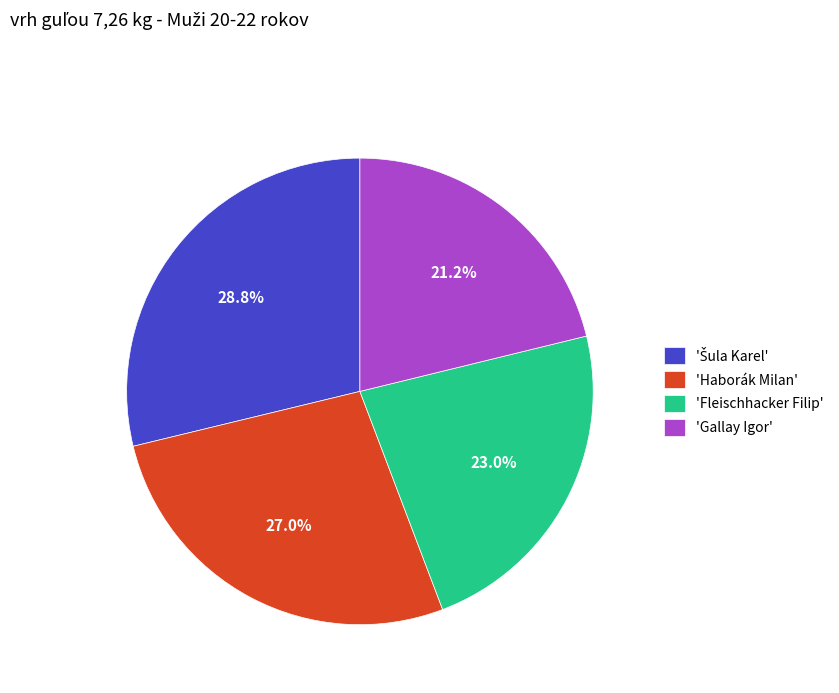

To the nearest percent, what is the average slice percentage?

25%